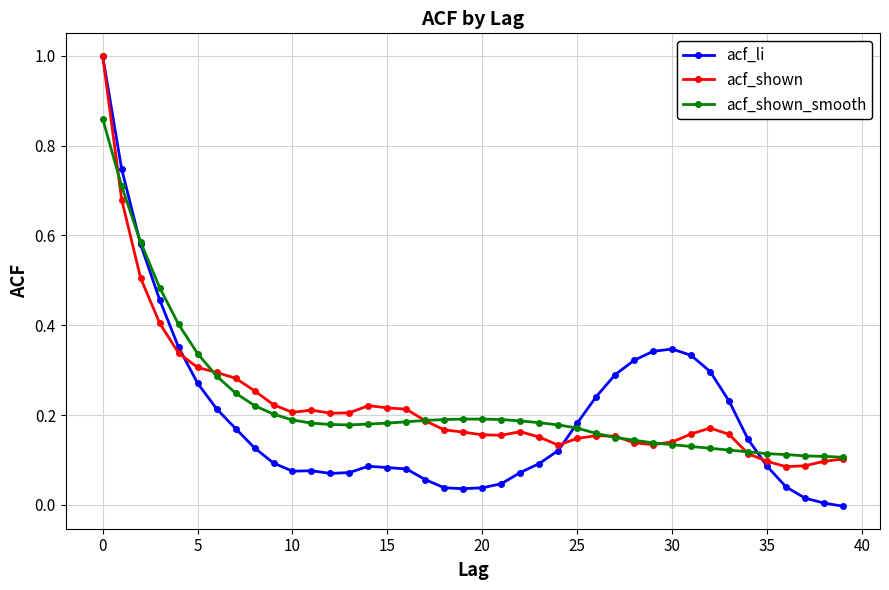

What is the value of the acf_shown point at the 1st from the left?

1.0